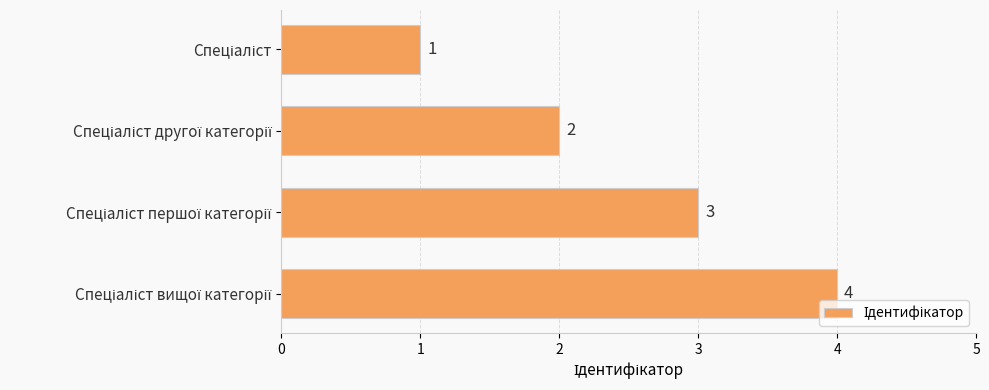

What is the difference between the maximum and minimum values?

3